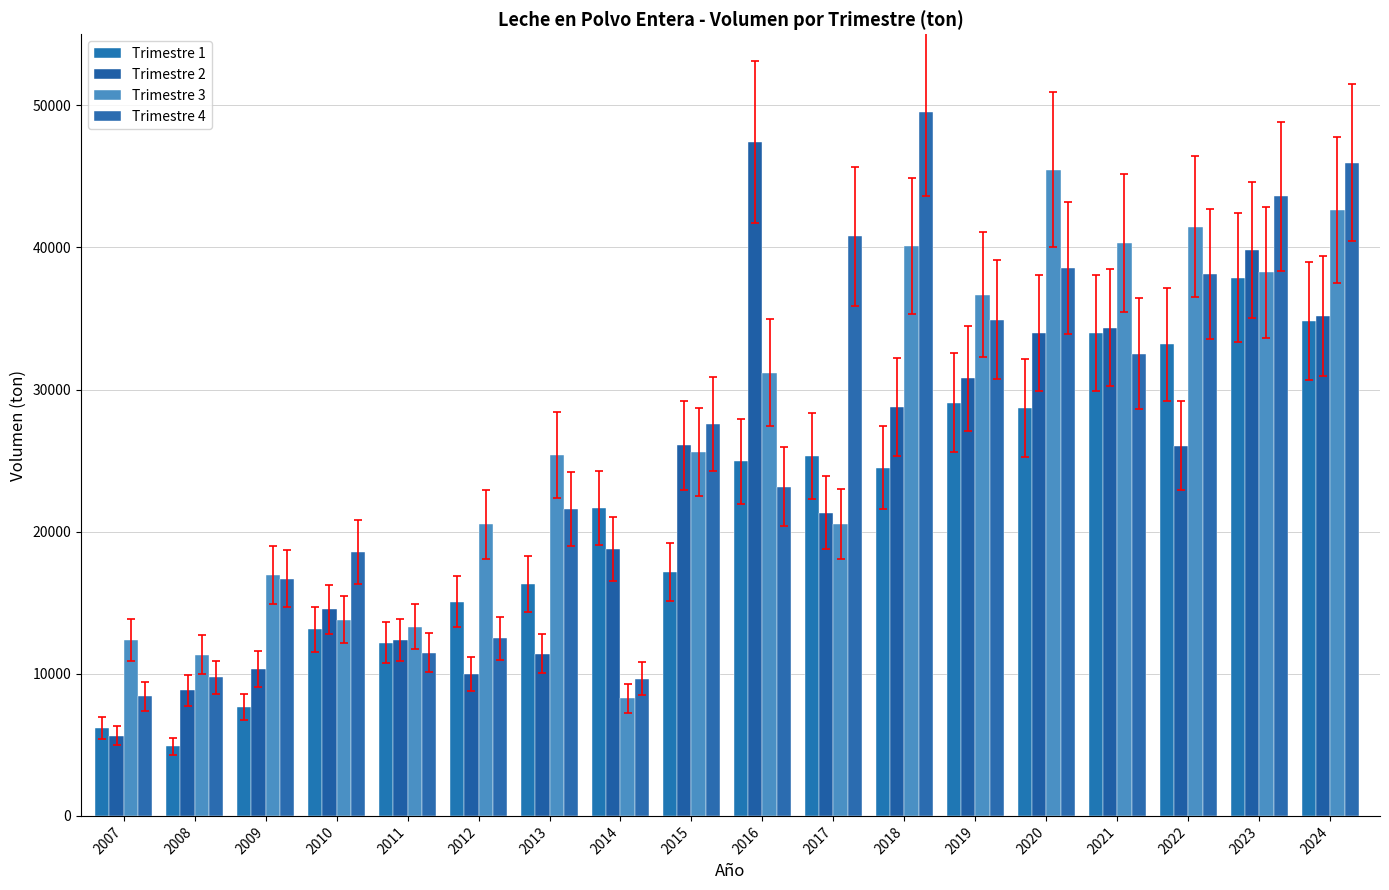

Reading left to right, extract all data points from this chart.

Trimestre 1: 2007=6188.0	2008=4892.7	2009=7667.0	2010=13122.0	2011=12188.8	2012=15065.1	2013=16324.5	2014=21696.5	2015=17149.2	2016=24943.0	2017=25311.8	2018=24500.9	2019=29062.6	2020=28683.1	2021=33959.1	2022=33190.4	2023=37855.2	2024=34817.9
Trimestre 2: 2007=5632.5	2008=8824.9	2009=10345.1	2010=14530.8	2011=12360.6	2012=9980.0	2013=11408.5	2014=18780.0	2015=26064.2	2016=47401.8	2017=21338.4	2018=28781.7	2019=30804.9	2020=33982.0	2021=34365.1	2022=26053.6	2023=39834.5	2024=35195.2
Trimestre 3: 2007=12360.7	2008=11345.0	2009=16963.6	2010=13811.0	2011=13314.0	2012=20506.3	2013=25400.5	2014=8263.5	2015=25619.2	2016=31200.7	2017=20532.4	2018=40099.2	2019=36677.0	2020=45465.1	2021=40302.0	2022=41473.0	2023=38245.7	2024=42630.2
Trimestre 4: 2007=8414.5	2008=9754.9	2009=16677.1	2010=18570.6	2011=11467.1	2012=12483.8	2013=21608.6	2014=9661.9	2015=27576.0	2016=23154.7	2017=40782.7	2018=49564.6	2019=34925.7	2020=38551.5	2021=32525.3	2022=38140.6	2023=43603.3	2024=45973.7